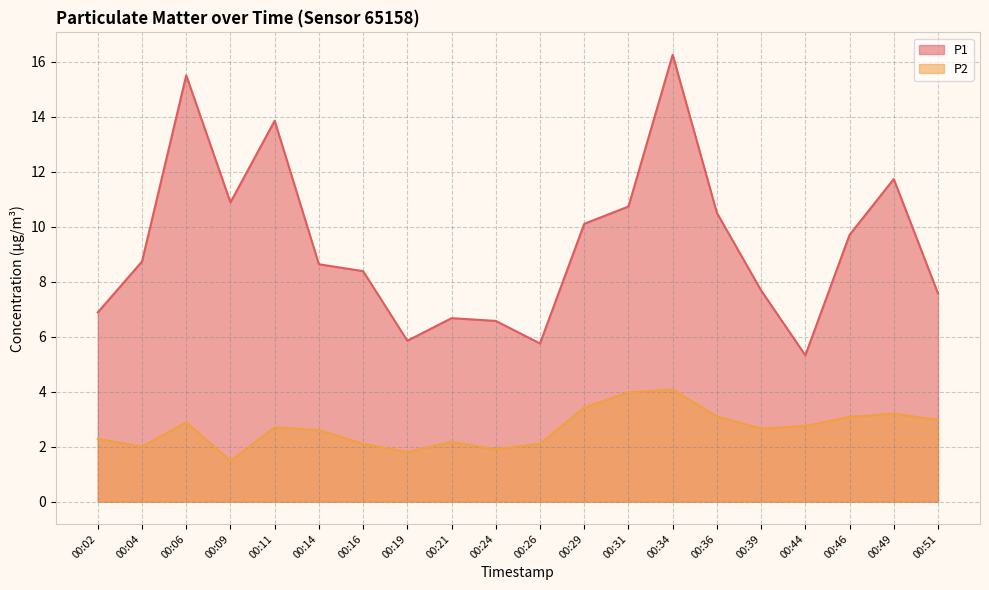

What is the minimum value shown in the chart?

1.5